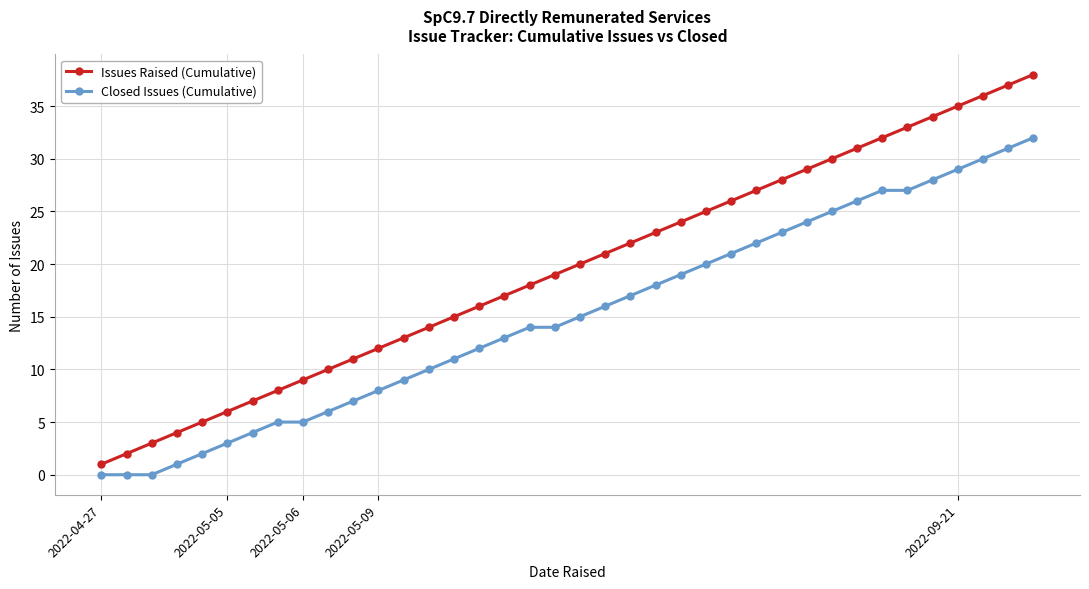

Which series has the widest spread of values?

Issues Raised (Cumulative)